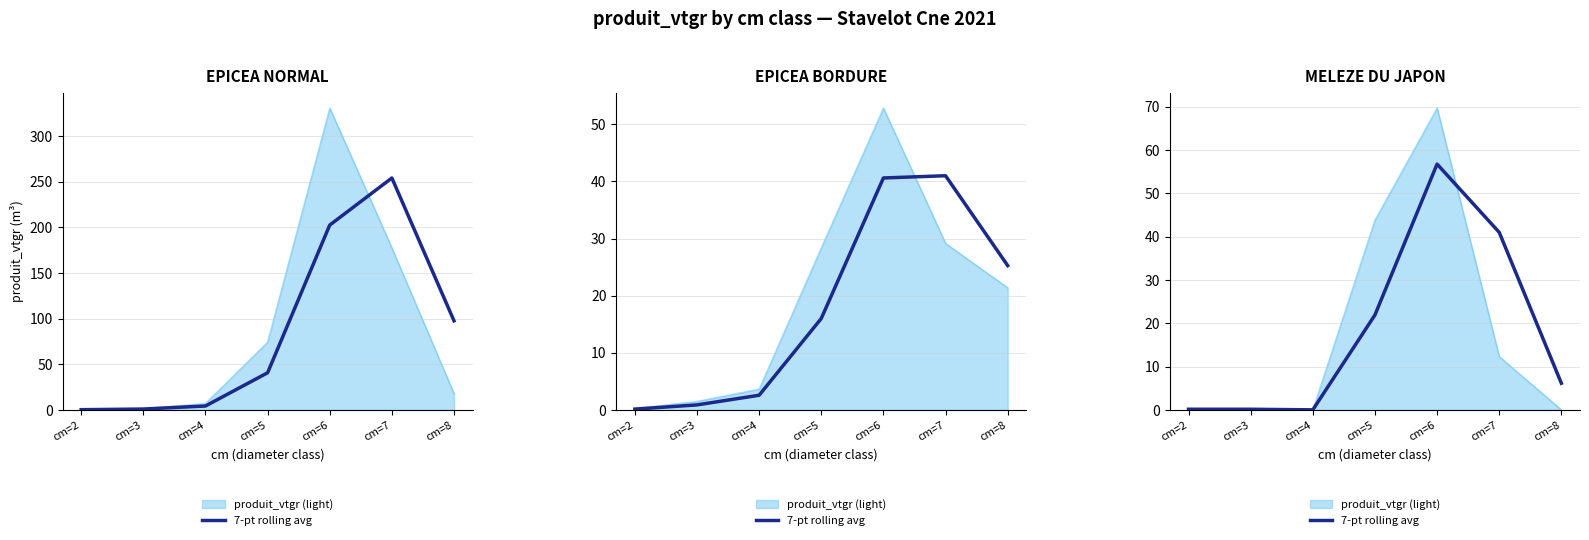

At which label is the value closest to 28?

cm=5